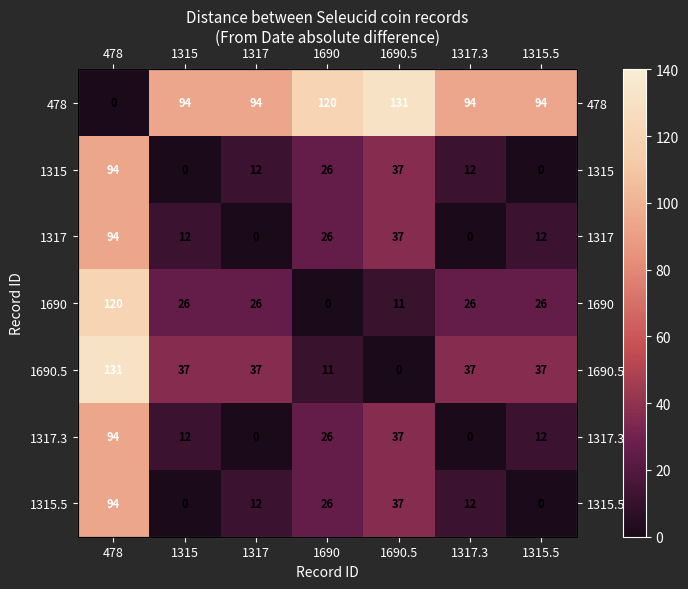

True or false: 1315 has a value of -34 at 1315.5.

False